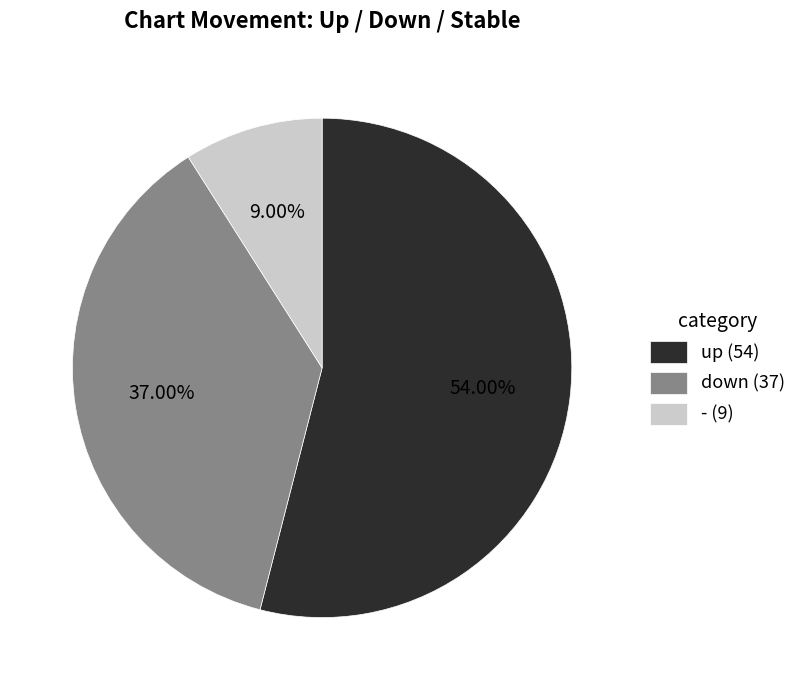

Which category has the smallest portion of the pie?

-